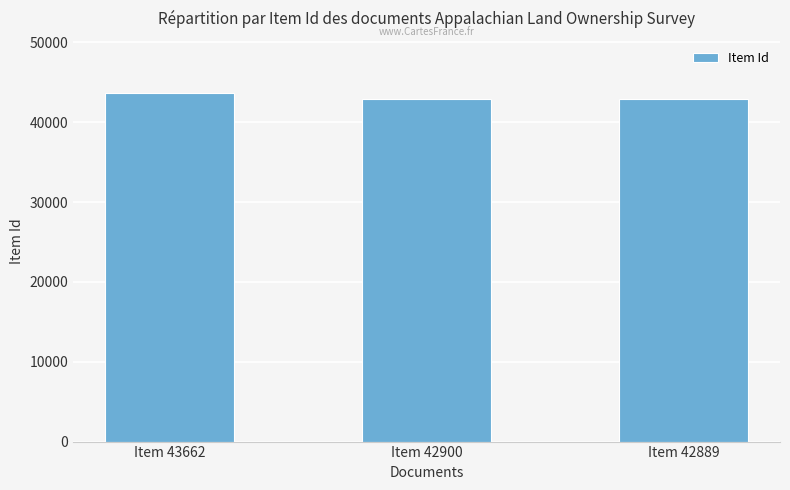

What is the change in value from Item 43662 to Item 42889?

-773